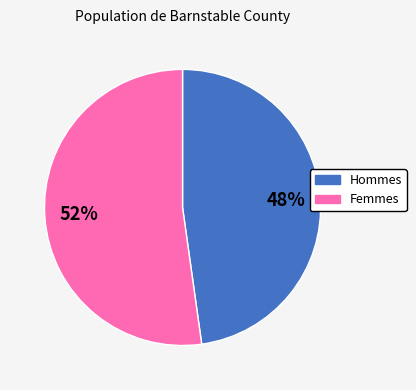

To the nearest percent, what is the average slice percentage?

50%